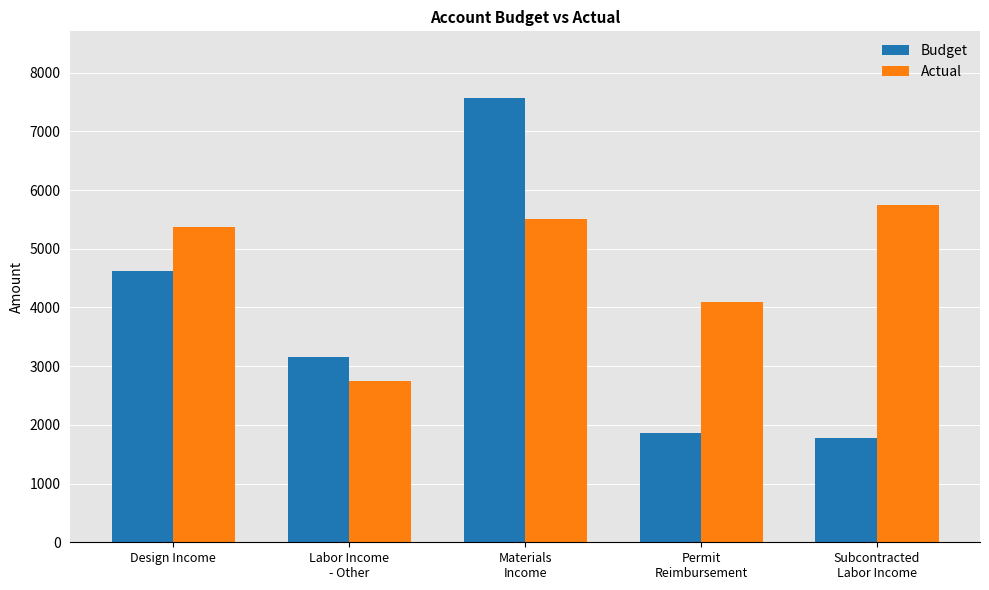

Between Design Income and Permit
Reimbursement, which series saw the biggest shift?

Budget